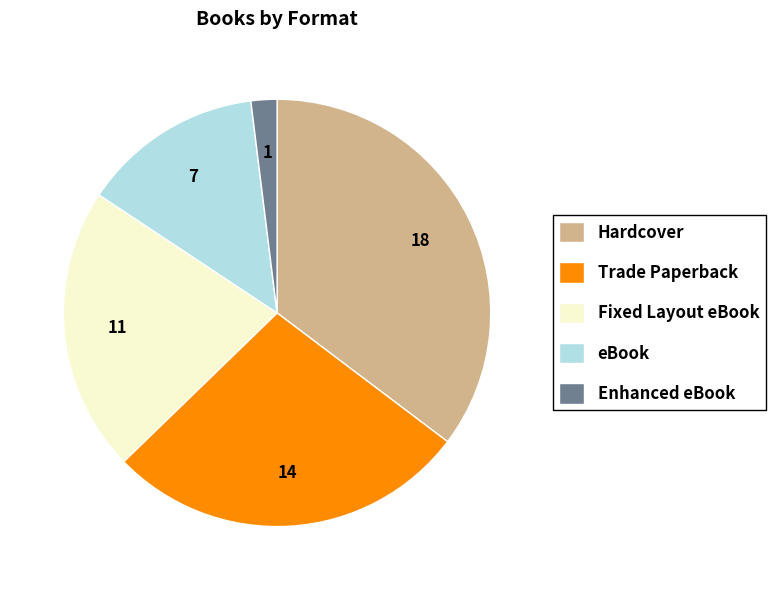

Is eBook the majority of the pie?

No